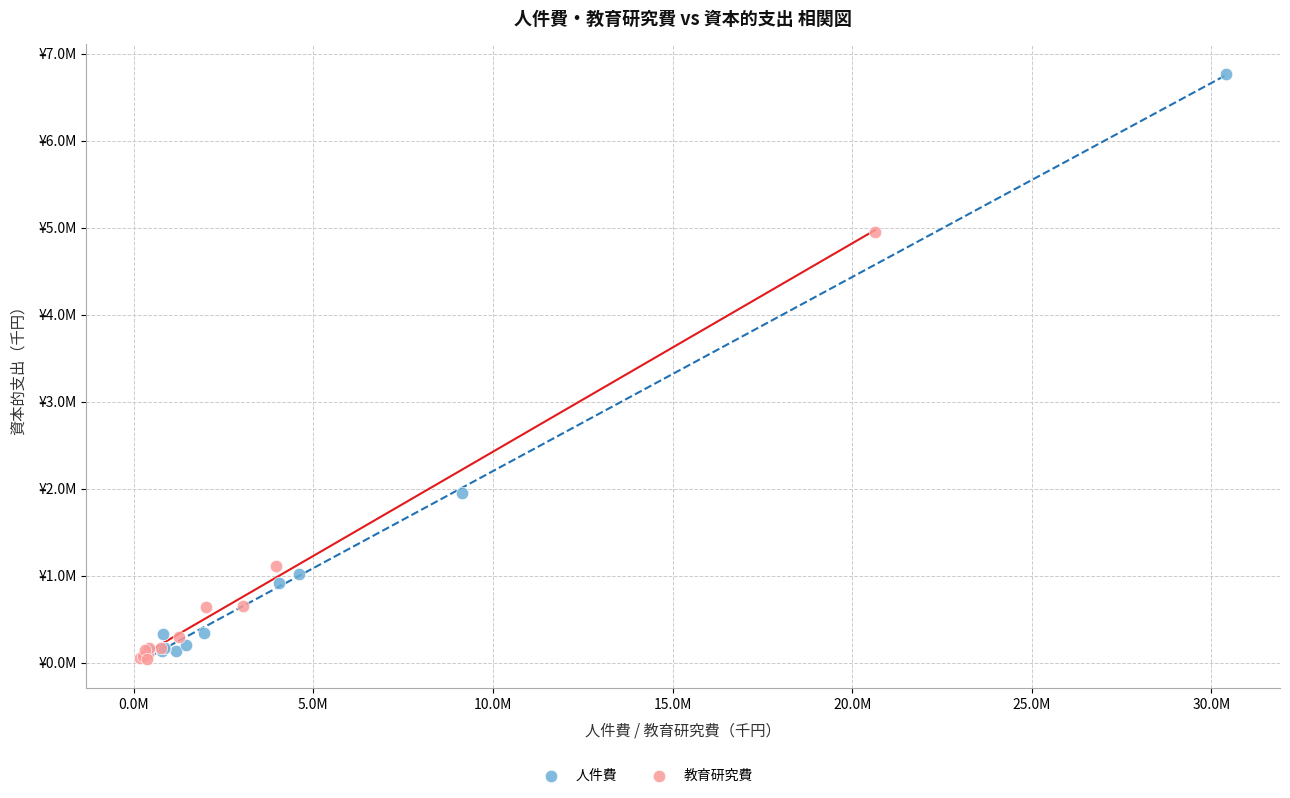

What are all the series names shown in the legend?

人件費, 教育研究費